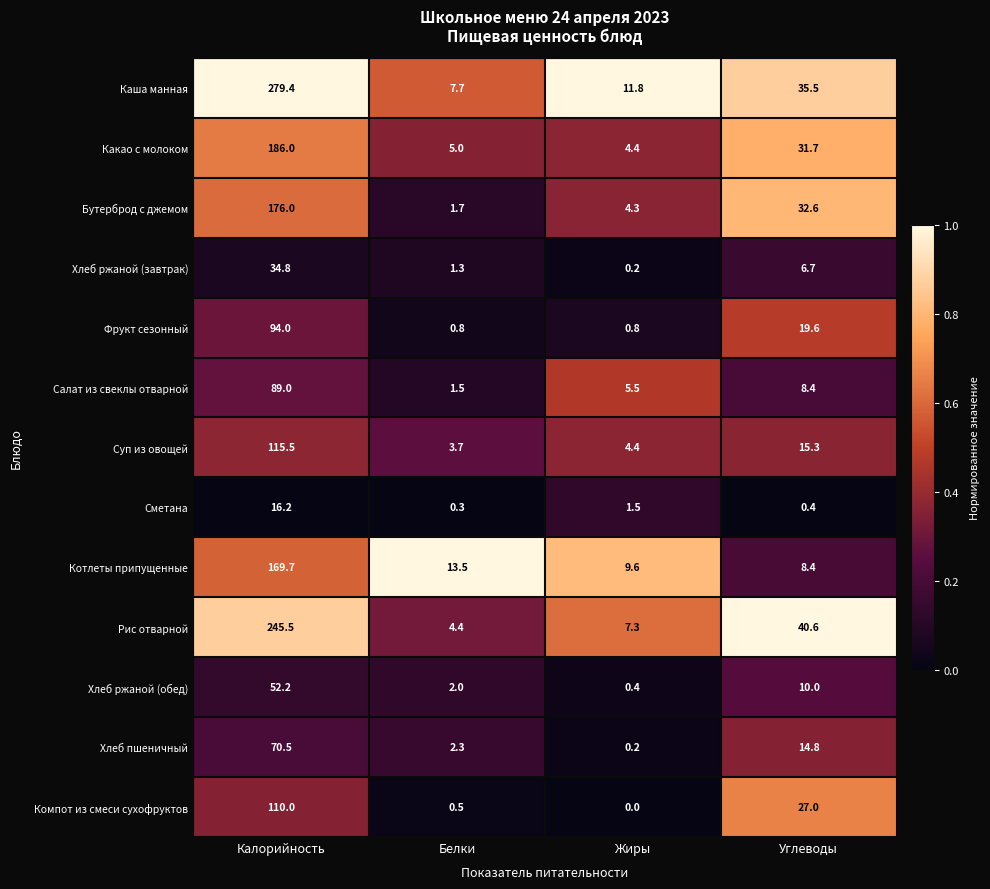

Which series changed the most between Калорийность and Белки?

Каша манная